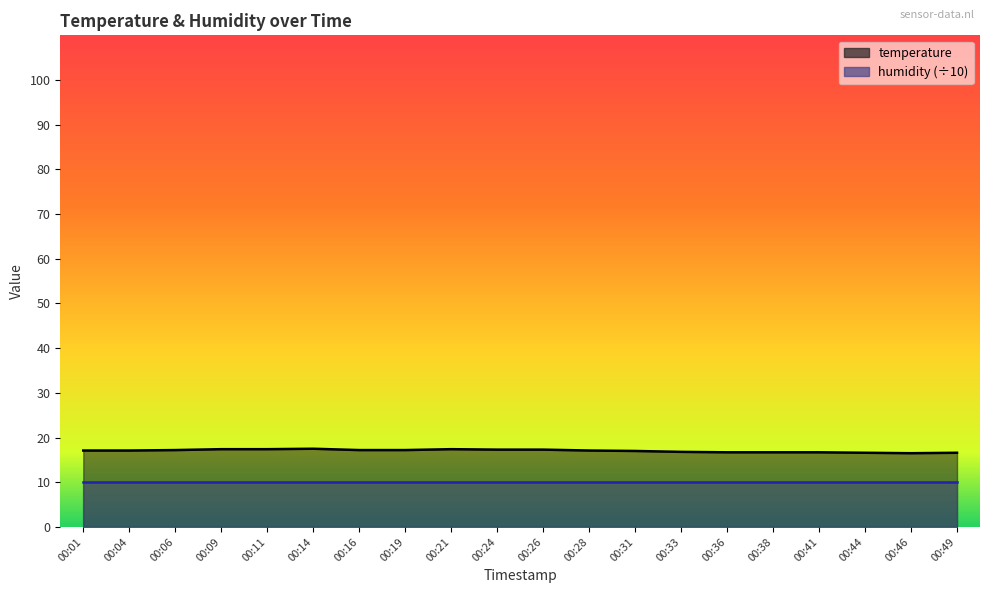

The value at 00:14 is 17.5. True or false?

True